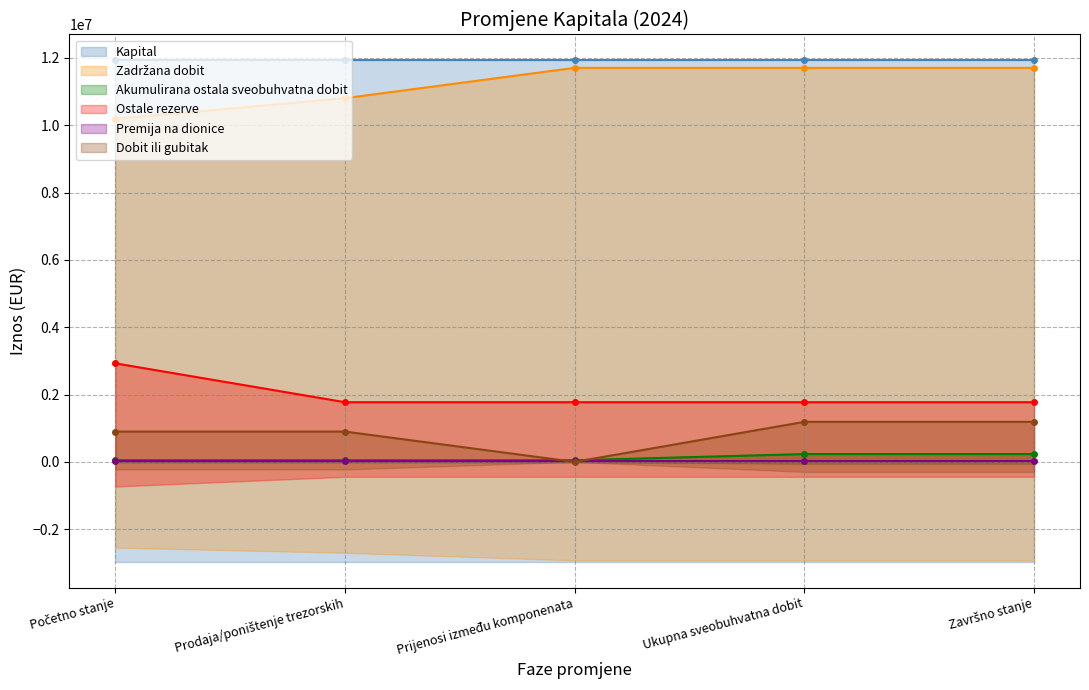

Is the value of Akumulirana ostala sveobuhvatna dobit at Ukupna sveobuhvatna dobit greater than the value of Ostale rezerve at Prodaja/poništenje trezorskih?

No